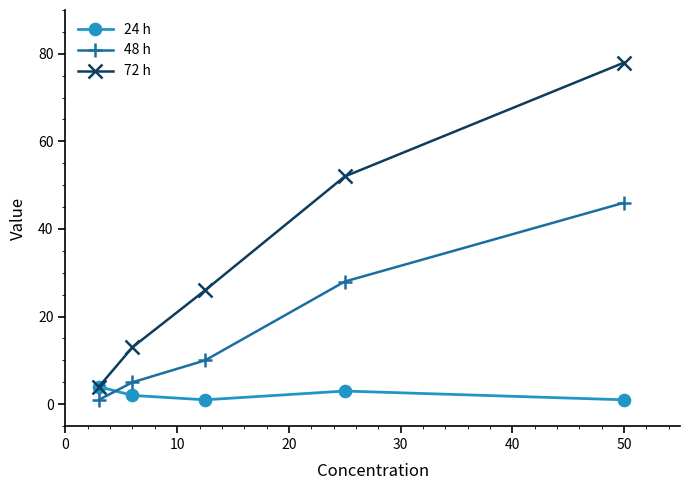

Which series has the largest range (max minus min)?

72 h